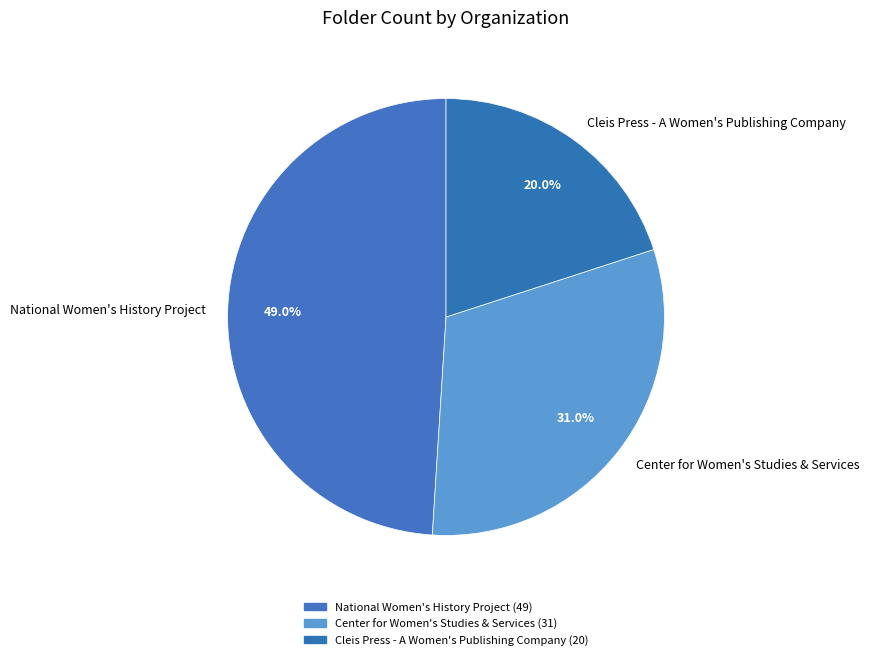

How many segments does this pie chart have?

3